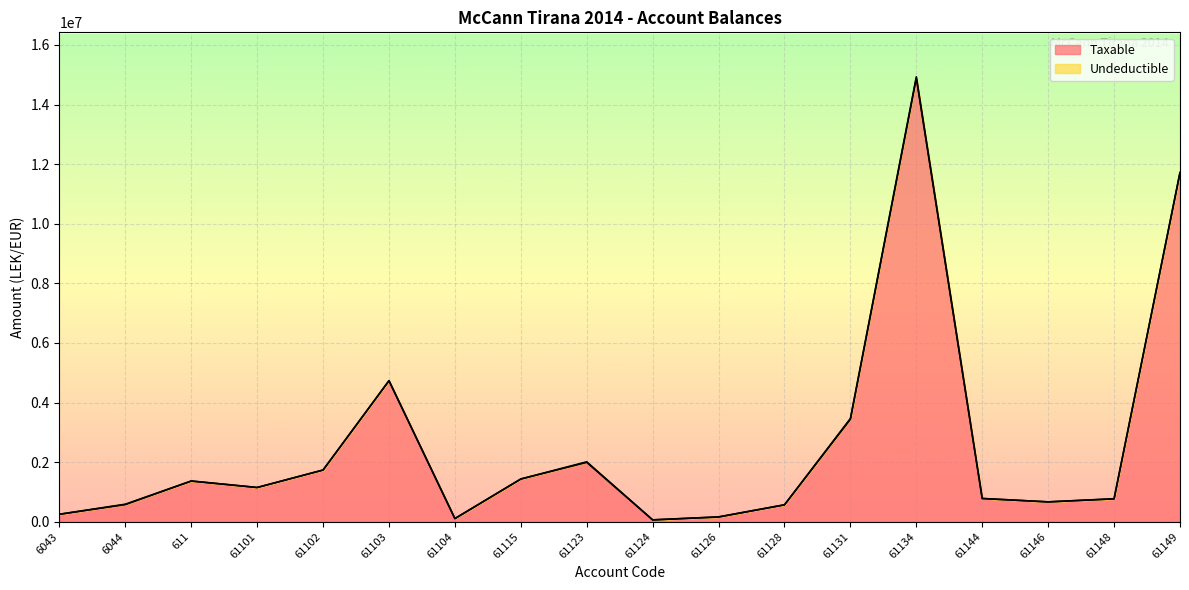

Between 61126 and 61103, which is larger?

61103